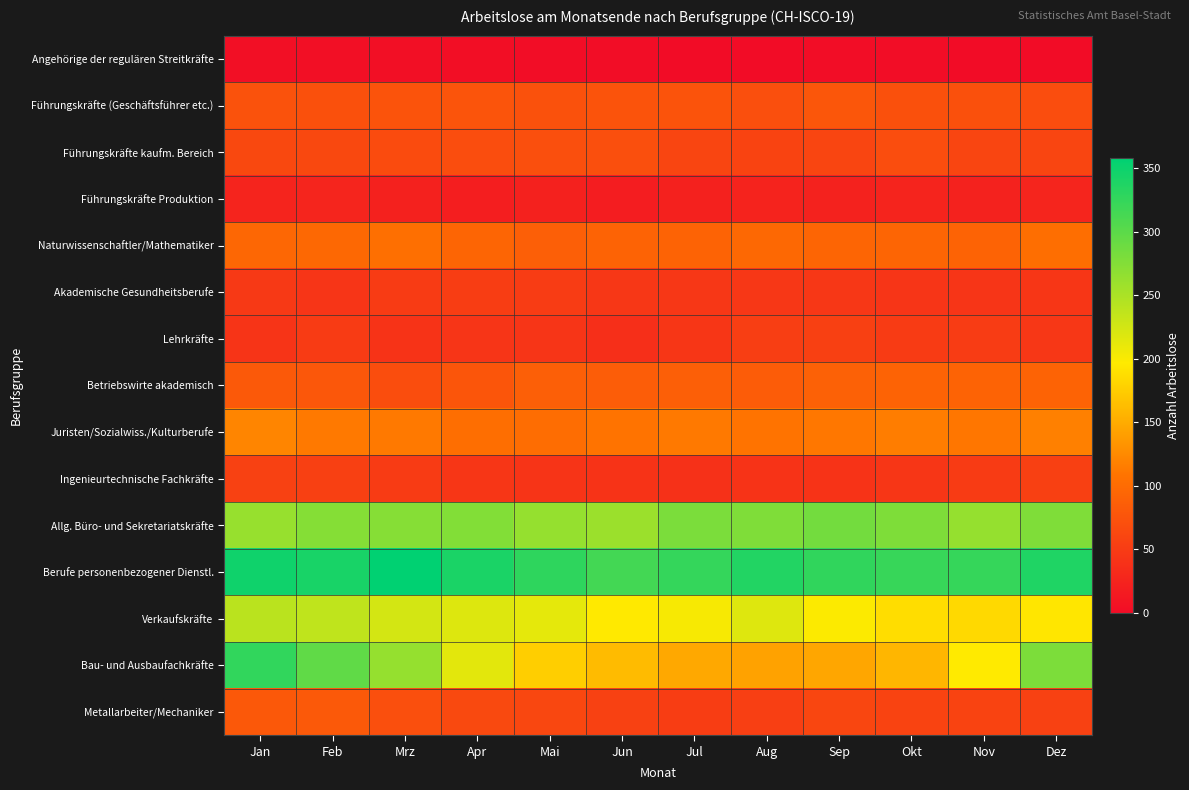

Reading left to right, what are all the values shown in this chart?

Angehörige der regulären Streitkräfte: Jan=3	Feb=3	Mrz=3	Apr=2	Mai=1	Jun=1	Jul=0	Aug=0	Sep=1	Okt=1	Nov=0	Dez=0
Führungskräfte (Geschäftsführer etc.): Jan=74	Feb=72	Mrz=75	Apr=76	Mai=73	Jun=75	Jul=75	Aug=71	Sep=78	Okt=72	Nov=72	Dez=68
Führungskräfte kaufm. Bereich: Jan=63	Feb=63	Mrz=66	Apr=68	Mai=70	Jun=70	Jul=60	Aug=58	Sep=60	Okt=68	Nov=60	Dez=60
Führungskräfte Produktion: Jan=25	Feb=26	Mrz=22	Apr=19	Mai=22	Jun=18	Jul=22	Aug=24	Sep=23	Okt=25	Nov=23	Dez=26
Naturwissenschaftler/Mathematiker: Jan=96	Feb=97	Mrz=104	Apr=94	Mai=88	Jun=92	Jul=92	Aug=97	Sep=94	Okt=94	Nov=91	Dez=103
Akademische Gesundheitsberufe: Jan=48	Feb=43	Mrz=50	Apr=52	Mai=51	Jun=45	Jul=46	Aug=46	Sep=46	Okt=43	Nov=43	Dez=44
Lehrkräfte: Jan=42	Feb=49	Mrz=41	Apr=43	Mai=43	Jun=37	Jul=44	Aug=53	Sep=55	Okt=50	Nov=51	Dez=45
Betriebswirte akademisch: Jan=81	Feb=79	Mrz=69	Apr=77	Mai=88	Jun=85	Jul=88	Aug=84	Sep=90	Okt=91	Nov=92	Dez=91
Juristen/Sozialwiss./Kulturberufe: Jan=121	Feb=113	Mrz=113	Apr=103	Mai=102	Jun=108	Jul=112	Aug=108	Sep=111	Okt=116	Nov=110	Dez=118
Ingenieurtechnische Fachkräfte: Jan=56	Feb=55	Mrz=49	Apr=44	Mai=42	Jun=41	Jul=39	Aug=41	Sep=41	Okt=44	Nov=49	Dez=55
Allg. Büro- und Sekretariatskräfte: Jan=262	Feb=274	Mrz=273	Apr=275	Mai=263	Jun=260	Jul=280	Aug=277	Sep=285	Okt=278	Nov=263	Dez=277
Berufe personenbezogener Dienstl.: Jan=348	Feb=342	Mrz=358	Apr=341	Mai=328	Jun=315	Jul=325	Aug=336	Sep=327	Okt=323	Nov=324	Dez=338
Verkaufskräfte: Jan=240	Feb=237	Mrz=224	Apr=218	Mai=213	Jun=196	Jul=202	Aug=217	Sep=198	Okt=187	Nov=184	Dez=194
Bau- und Ausbaufachkräfte: Jan=326	Feb=297	Mrz=263	Apr=214	Mai=176	Jun=162	Jul=148	Aug=143	Sep=146	Okt=158	Nov=197	Dez=279
Metallarbeiter/Mechaniker: Jan=80	Feb=81	Mrz=70	Apr=64	Mai=62	Jun=56	Jul=52	Aug=54	Sep=61	Okt=58	Nov=58	Dez=56